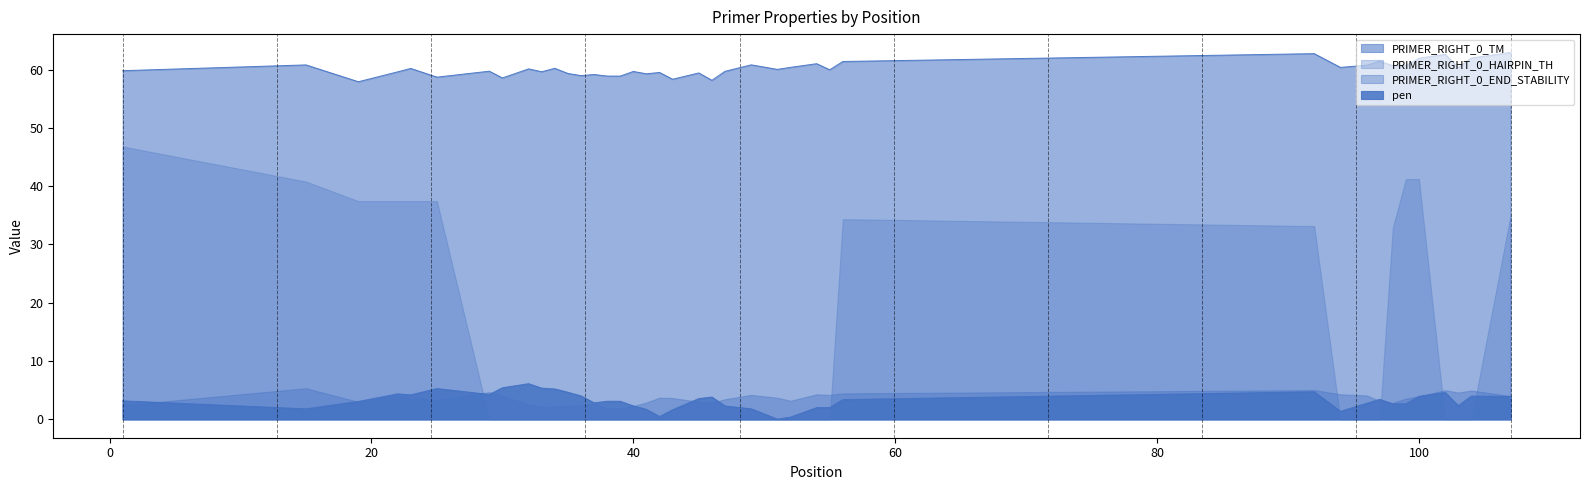

True or false: PRIMER_RIGHT_0_TM and pen intersect in this chart.

False